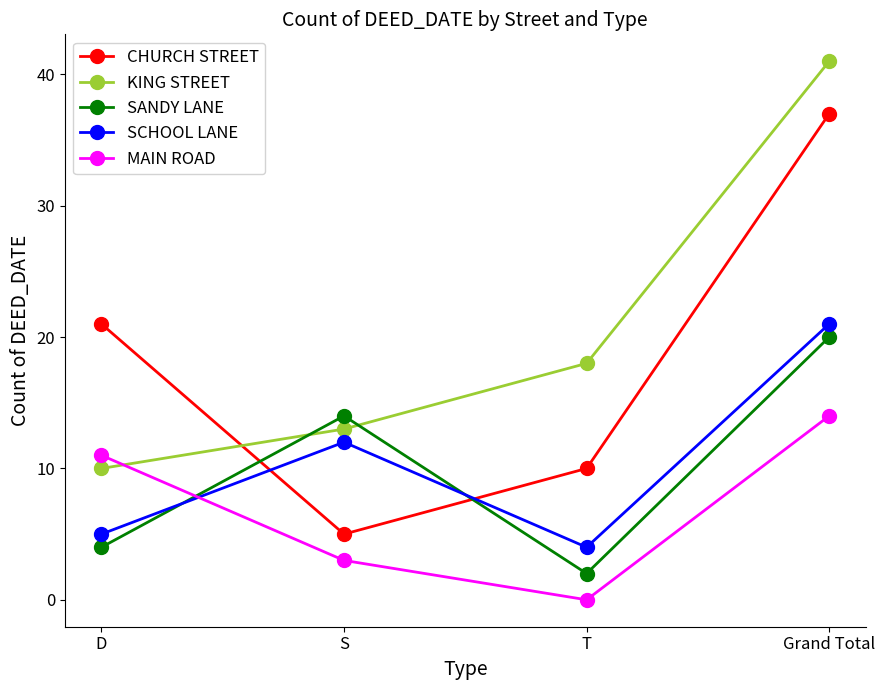

At D, list the series in order from largest to smallest.

CHURCH STREET, MAIN ROAD, KING STREET, SCHOOL LANE, SANDY LANE